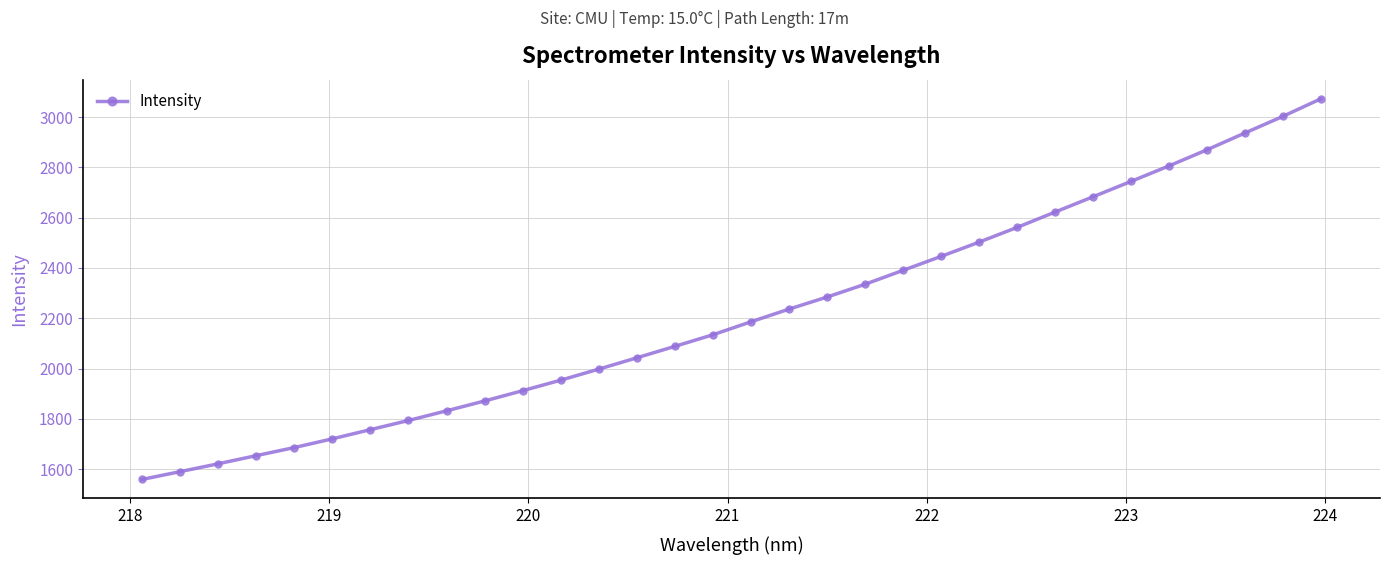

How many distinct data groups are displayed?

1